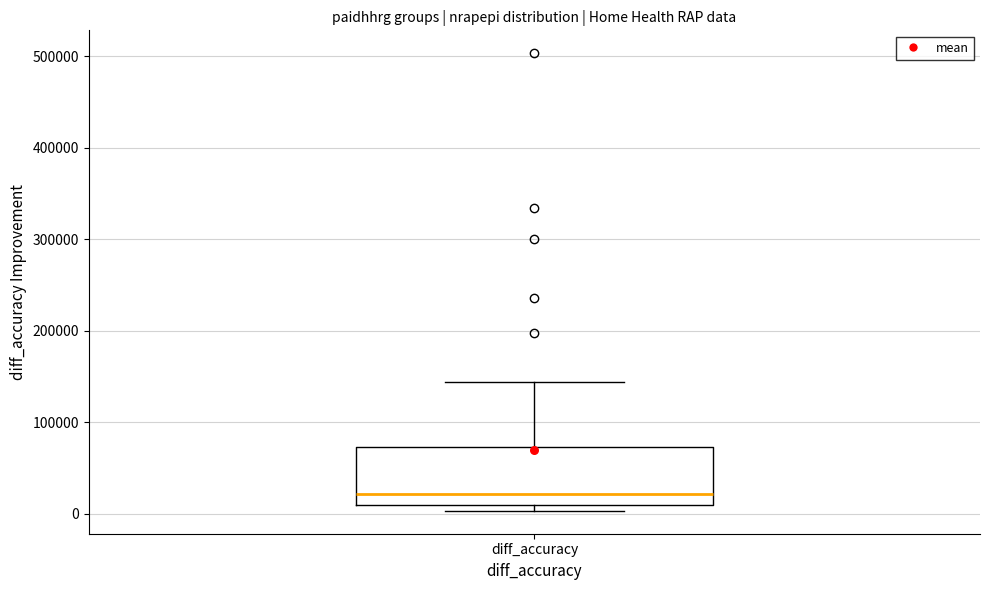

Transcribe this box plot: give where the median line is, the range the box spans, and where the two whiskers end, as read against the y-axis. The values are not printed on the chart, so give them approximately, as read against the axis.

median 20000, box 10000 to 70000, whiskers 0 to 140000